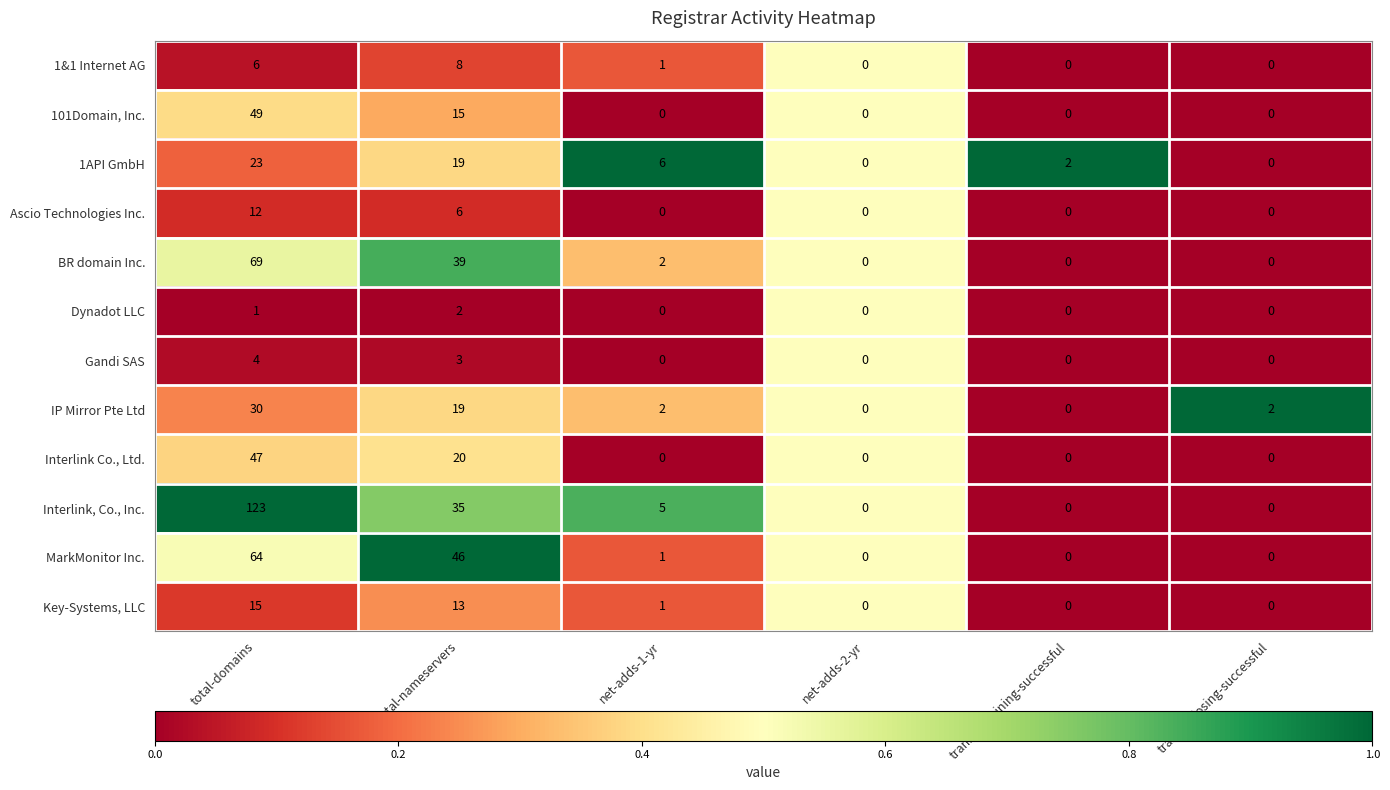

Is it true that Key-Systems, LLC equals 13 at total-nameservers?

True